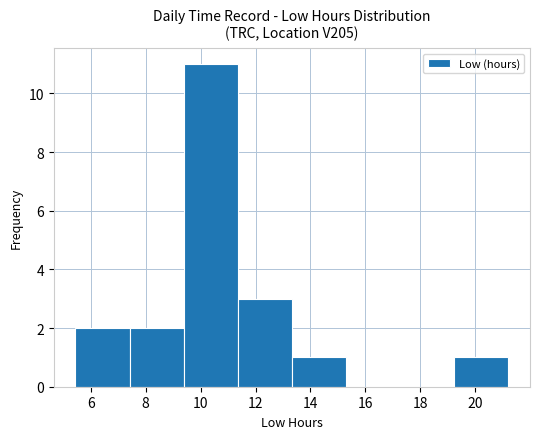

How tall is the bar that spans 9.4 to 11.4 on the x-axis? Neither the bar edges nor the heights are printed on the chart, so give them approximately, as read against the axes.

11